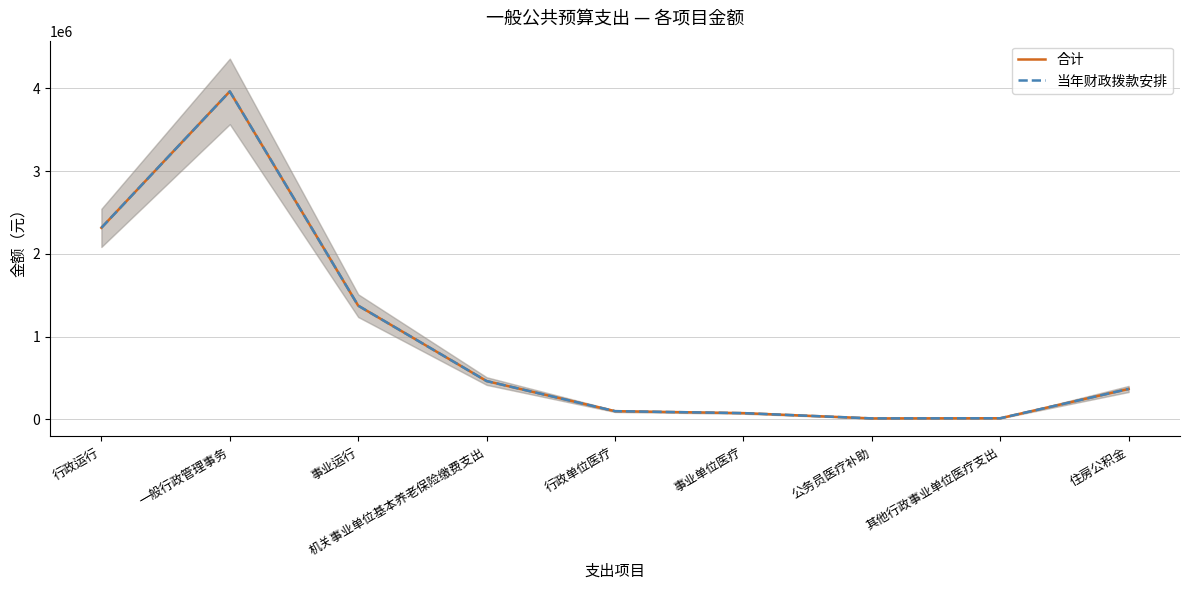

How many data points does each series have?

9